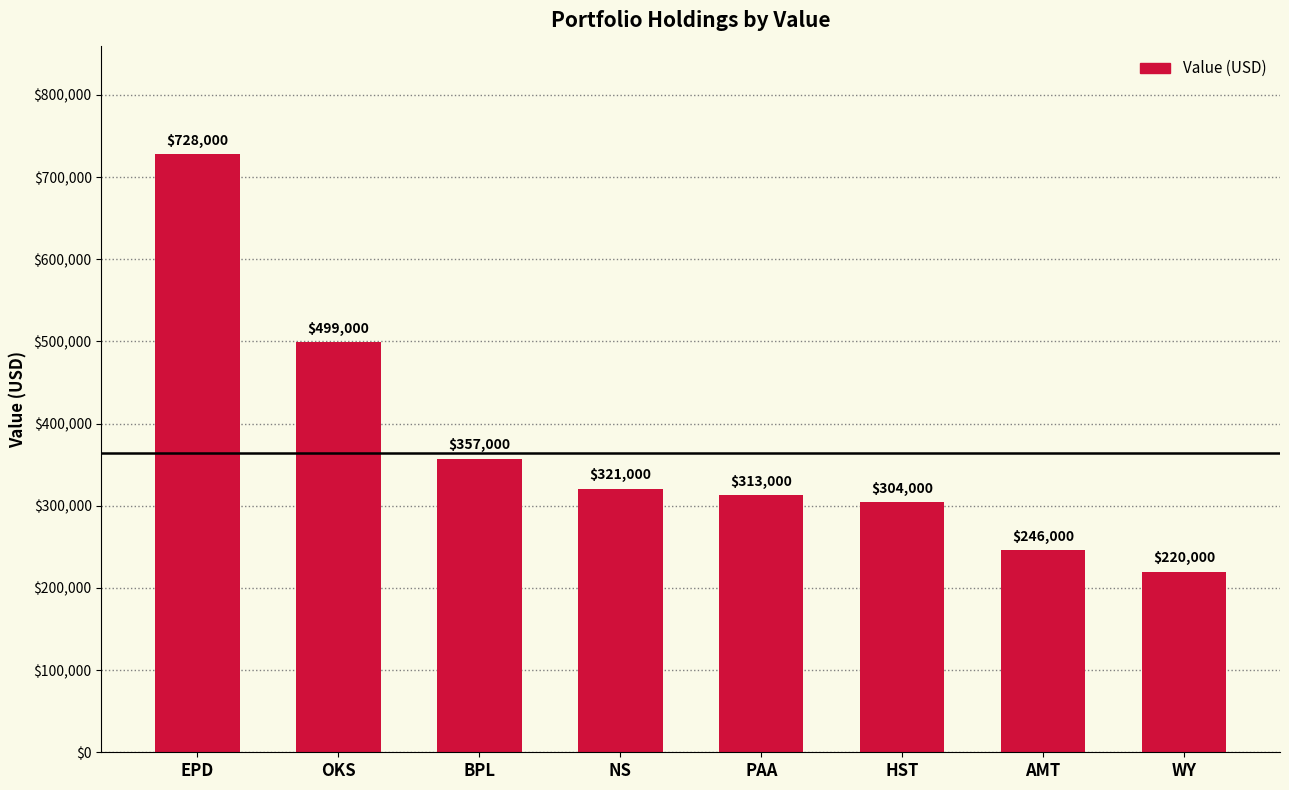

What is the change in value from EPD to WY?

-508000